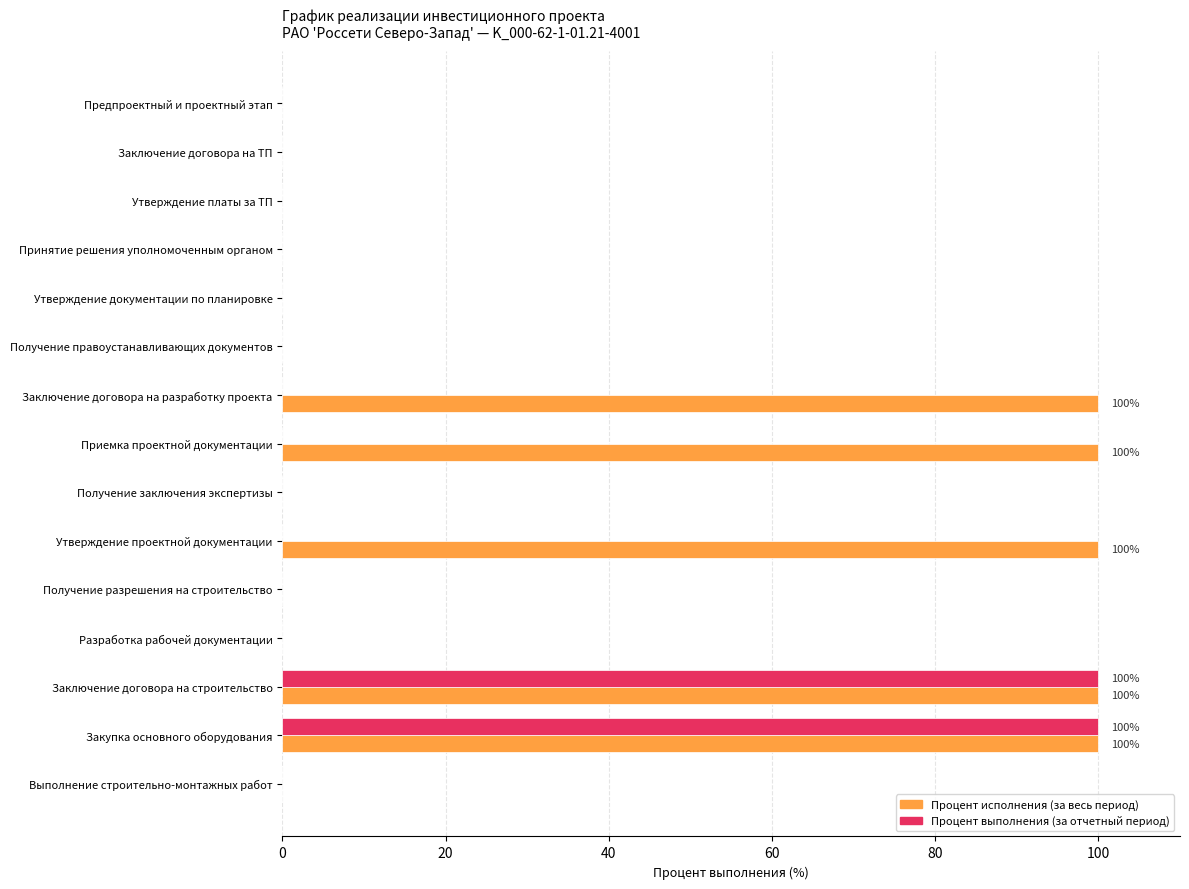

Which series changed the most between Заключение договора на разработку проекта and Выполнение строительно-монтажных работ?

Процент исполнения (за весь период)